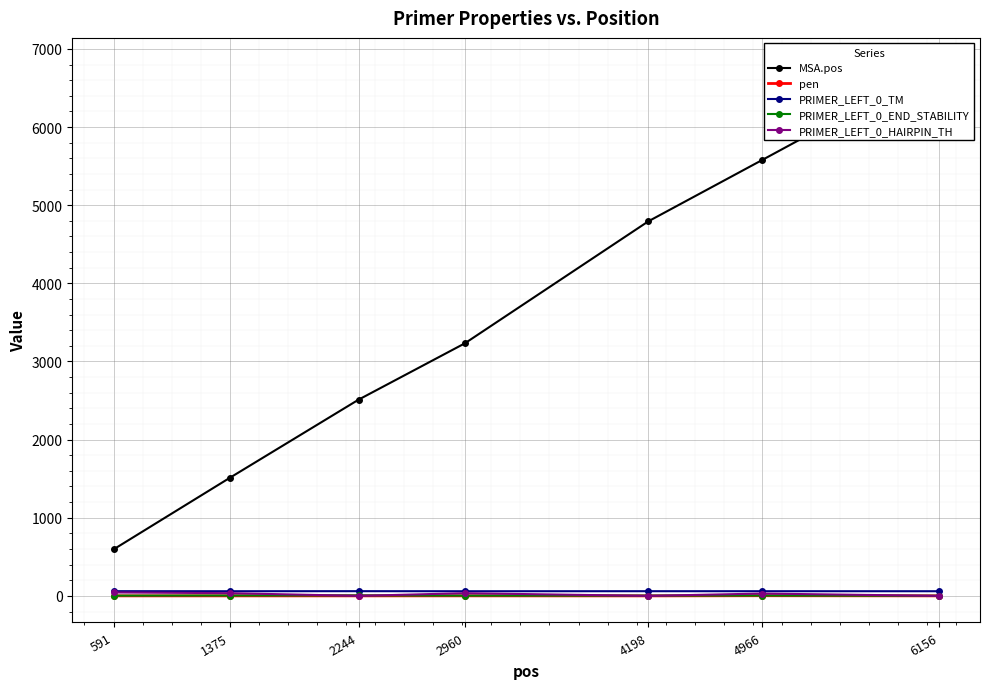

Reading right to left, what are all the values shown in this chart?

MSA.pos: 6801.0	5579.0	4794.0	3232.0	2512.0	1511.0	595.0
pen: 0.3	2.2	0.0	0.5	0.4	0.3	0.2
PRIMER_LEFT_0_TM: 59.7	59.8	60.0	59.5	60.4	59.7	60.2
PRIMER_LEFT_0_END_STABILITY: 1.7	4.4	3.6	3.6	6.1	4.8	3.1
PRIMER_LEFT_0_HAIRPIN_TH: 0.0	30.1	0.0	34.7	0.0	35.0	43.8